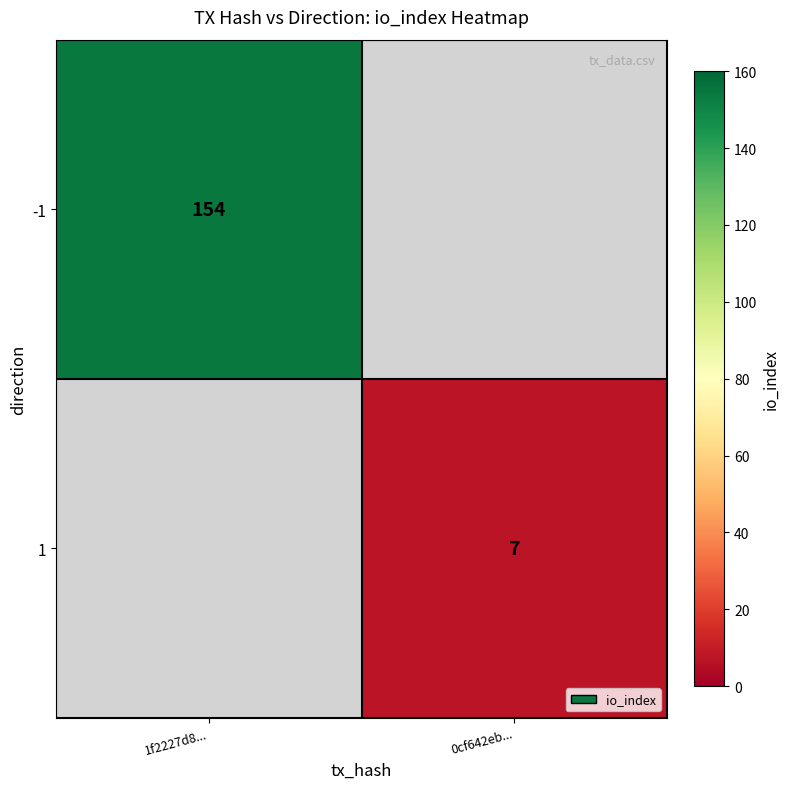

True or false: -1 has a value of 38.3 at 1f2227d8....

False